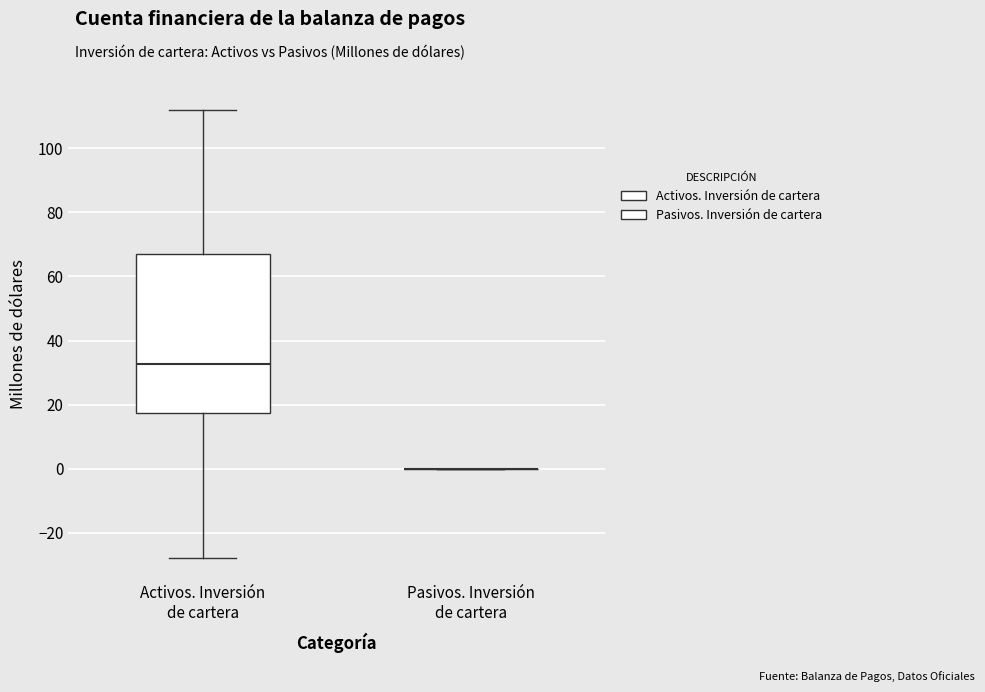

Reading left to right, transcribe this box plot: for each box, give where its median line is, the range the box spans, and where its two whiskers end, as read against the y-axis. The values are not printed on the chart, so give them approximately, as read against the axis.

Activos. Inversión de cartera: median 32, box 18 to 66, whiskers -28 to 112
Pasivos. Inversión de cartera: box collapsed to a line at 0, whiskers 0 to 0